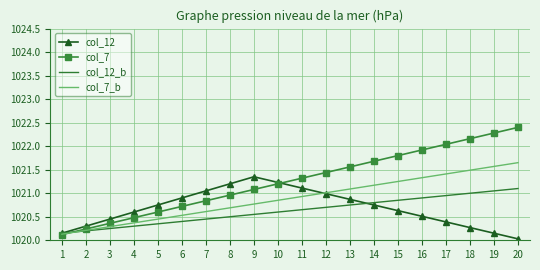

What is the total value across all series at 6?

4082.6